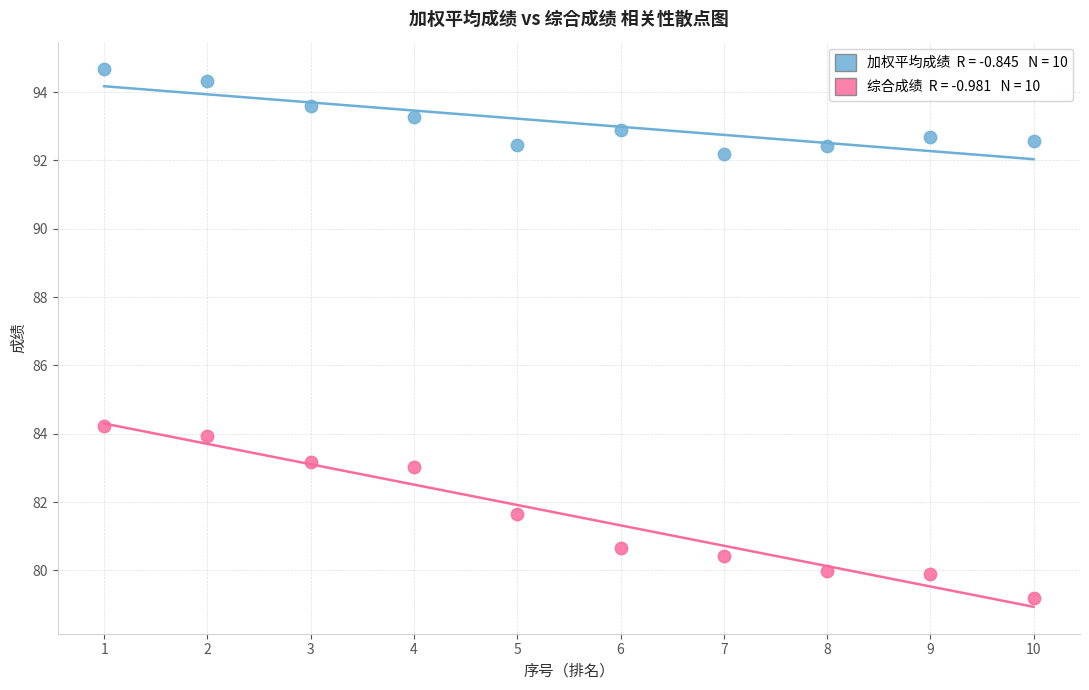

Across all data points, what is the range of Y values (max minus min)?

15.5